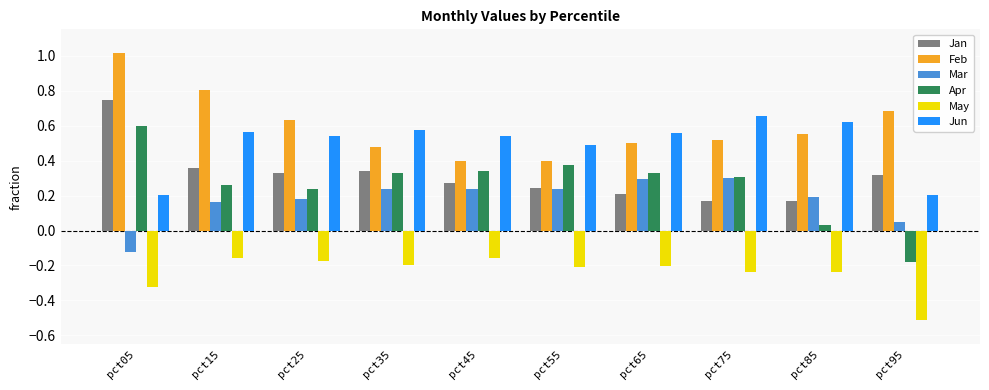

What is the sum of all May values?

-2.4